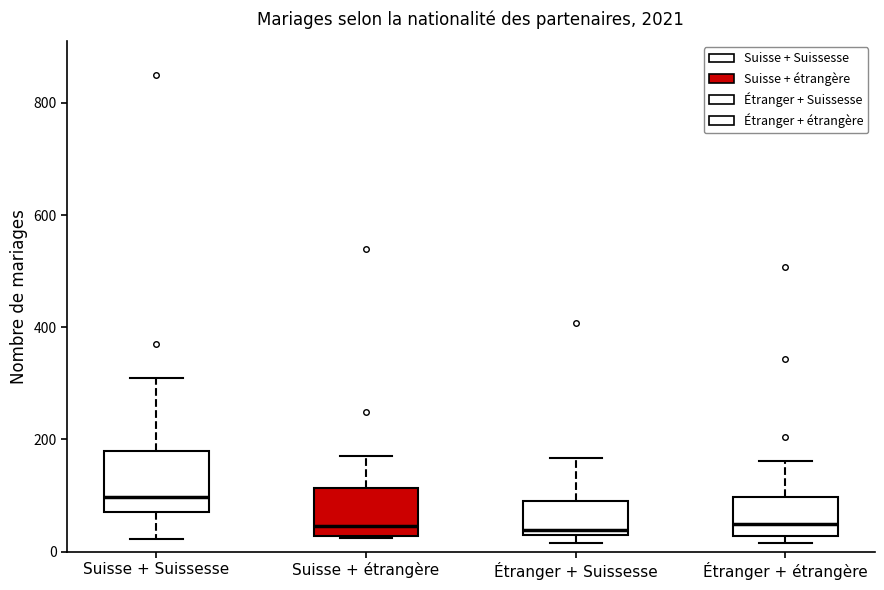

Where does the median line of the box for Étranger + étrangère sit on the y-axis? The values are not printed on the chart, so give them approximately, as read against the axis.

40